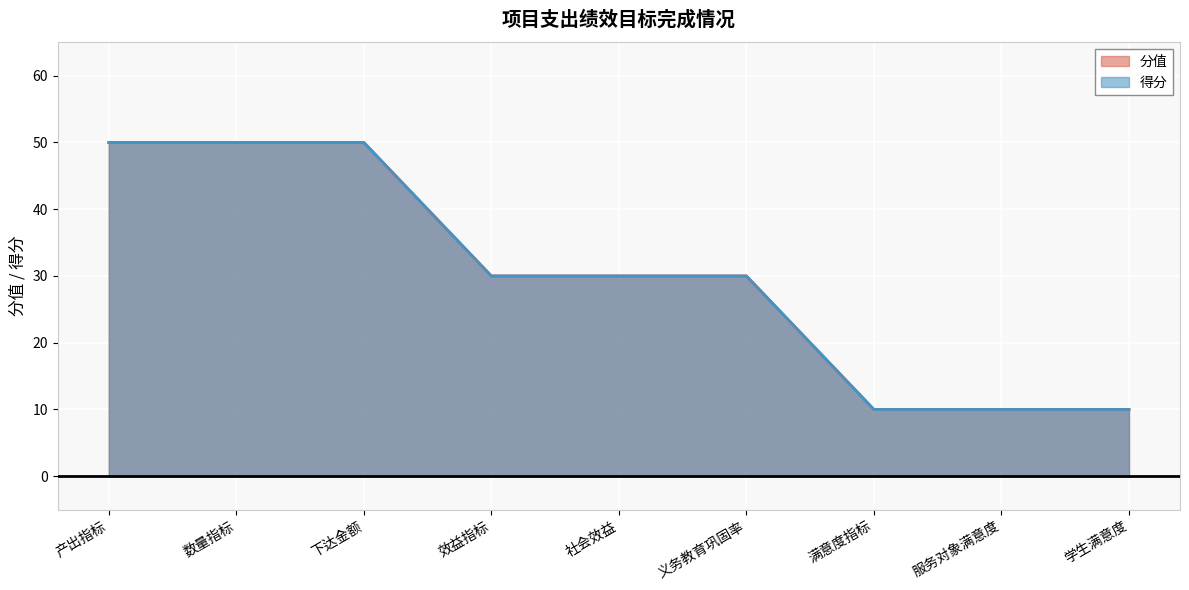

Reading right to left, extract all data points from this chart.

分值: 学生满意度=10	服务对象满意度=10	满意度指标=10	义务教育巩固率=30	社会效益=30	效益指标=30	下达金额=50	数量指标=50	产出指标=50
得分: 学生满意度=10	服务对象满意度=10	满意度指标=10	义务教育巩固率=30	社会效益=30	效益指标=30	下达金额=50	数量指标=50	产出指标=50